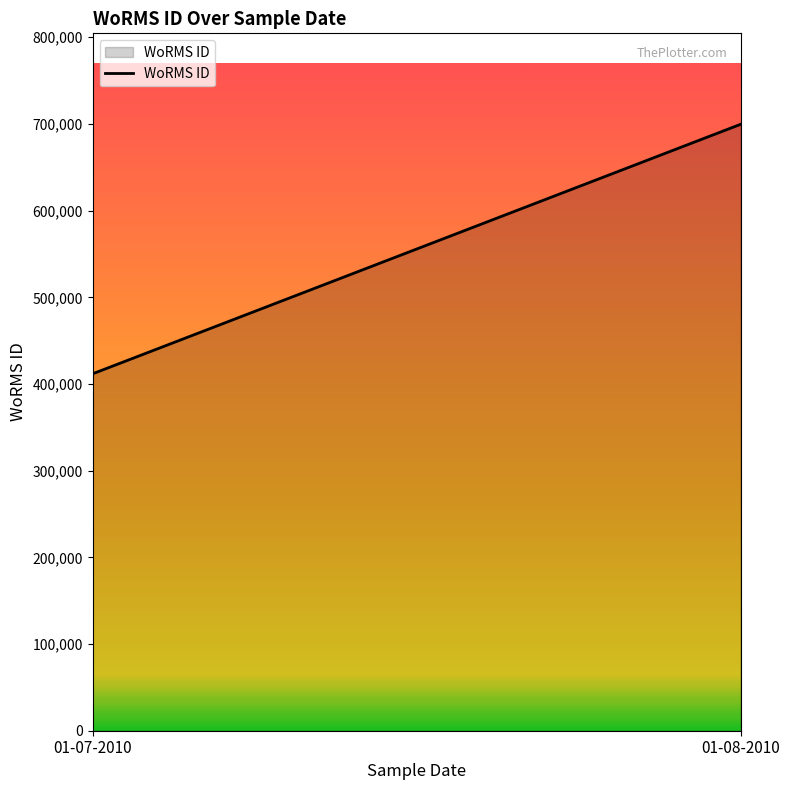

What position from the left is 01-07-2010?

1